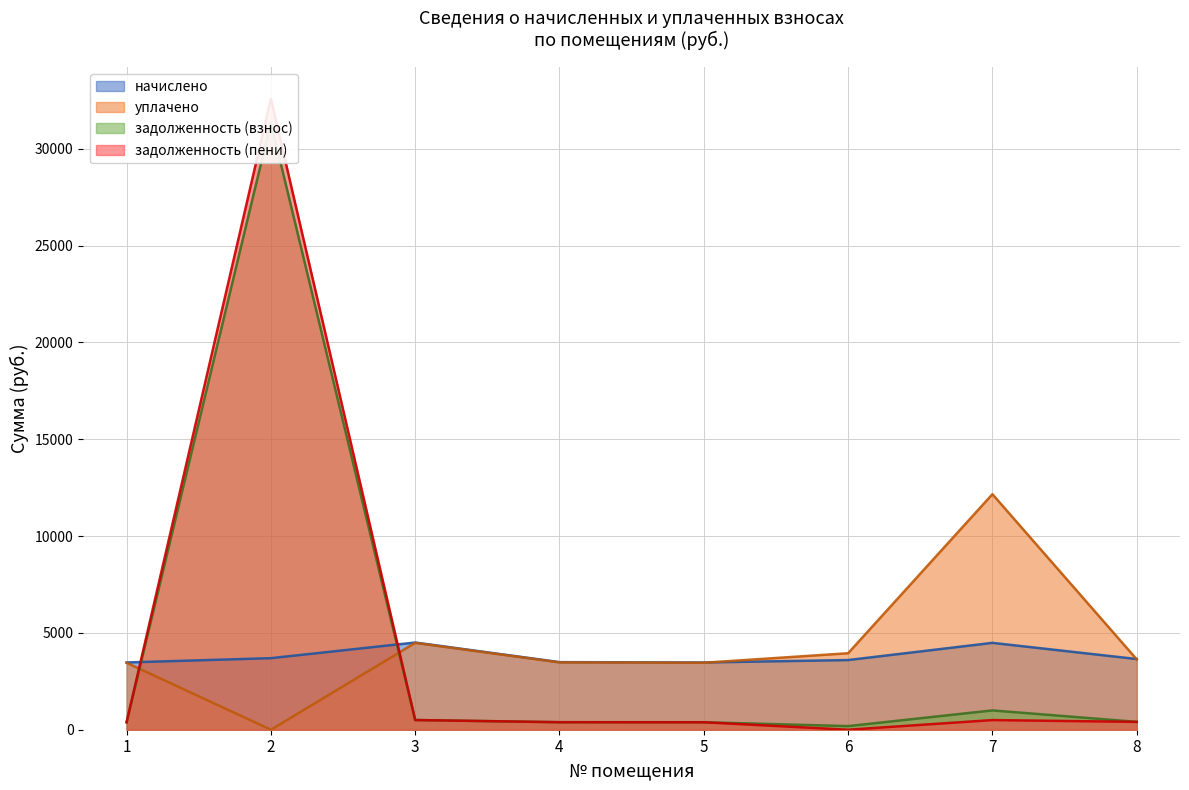

How many lines are shown in the chart?

4